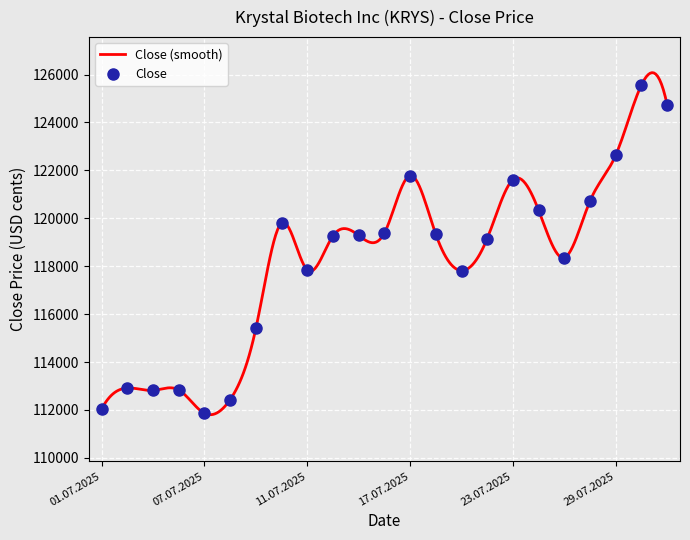

Approximately how many times larger is the value at 07.07.2025 compared to 02.07.2025?

1.0